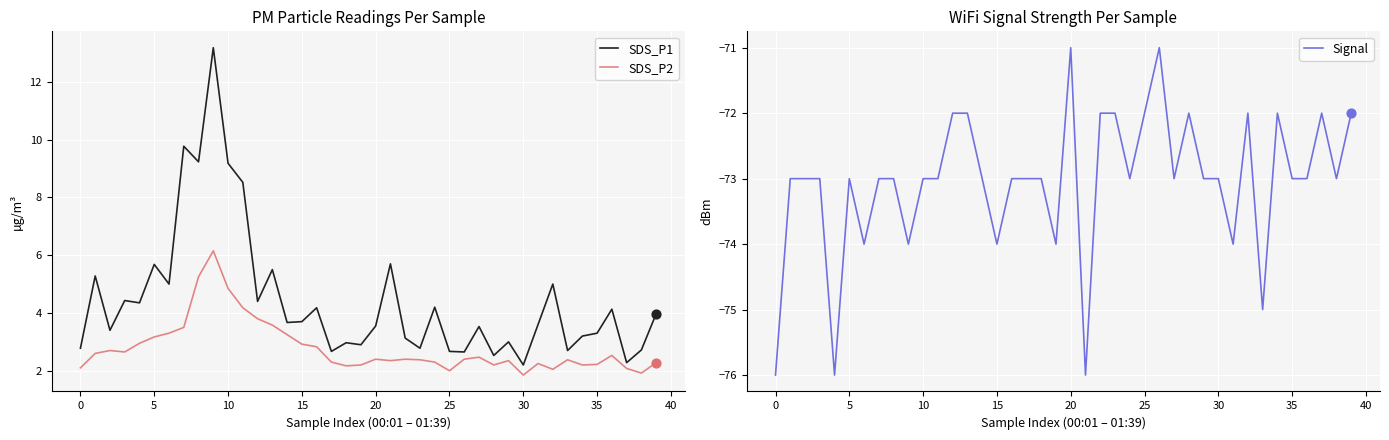

Which series has the largest total across all categories?

SDS_P1